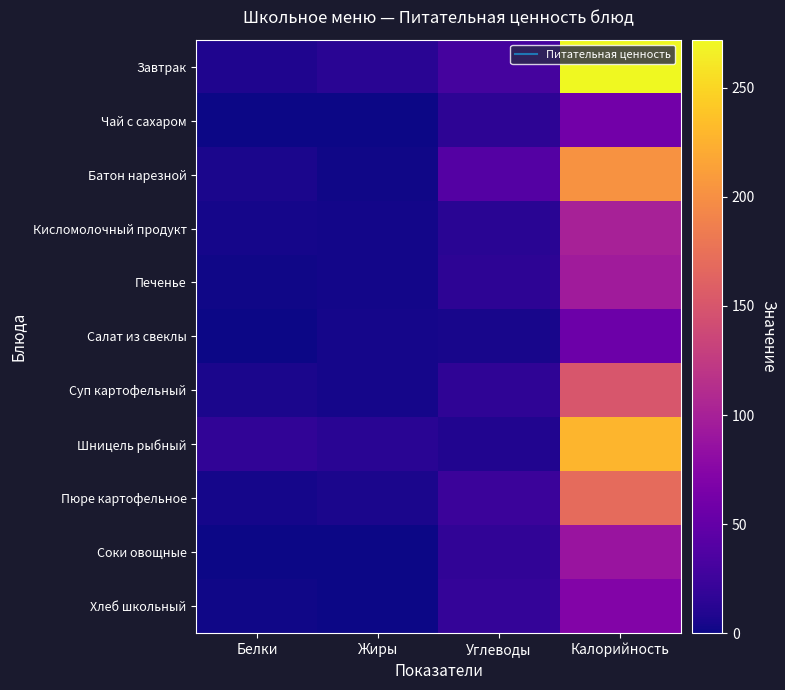

Reading left to right, transcribe all the data shown in this chart.

Завтрак: Белки=8	Жиры=13	Углеводы=30	Калорийность=272
Чай с сахаром: Белки=0	Жиры=0	Углеводы=15	Калорийность=60
Батон нарезной: Белки=6	Жиры=2	Углеводы=40	Калорийность=202
Кисломолочный продукт: Белки=4	Жиры=3	Углеводы=13	Калорийность=100
Печенье: Белки=2	Жиры=3	Углеводы=15	Калорийность=95
Салат из свеклы: Белки=1	Жиры=4	Углеводы=5	Калорийность=56
Суп картофельный: Белки=6	Жиры=4	Углеводы=16	Калорийность=150
Шницель рыбный: Белки=18	Жиры=13	Углеводы=9	Калорийность=228
Пюре картофельное: Белки=4	Жиры=6	Углеводы=24	Калорийность=169
Соки овощные: Белки=1	Жиры=0	Углеводы=18	Калорийность=89
Хлеб школьный: Белки=2	Жиры=1	Углеводы=20	Калорийность=72